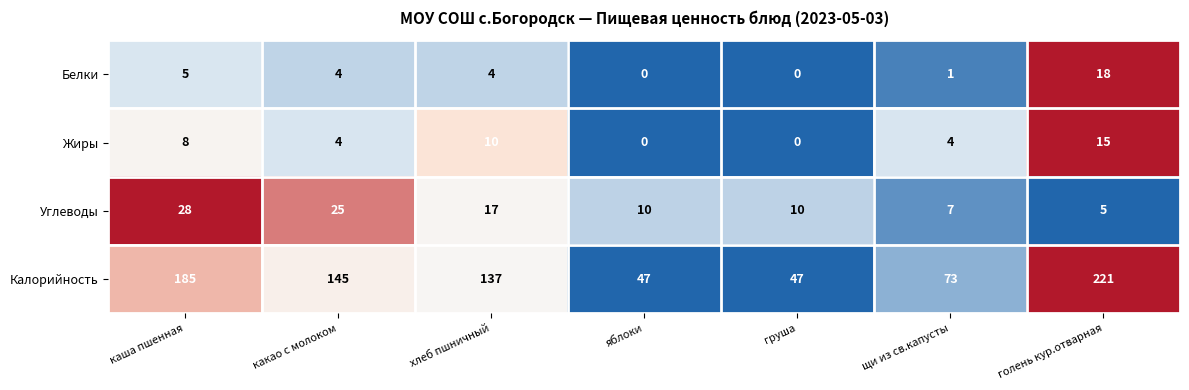

What is the total value across all series at яблоки?

57